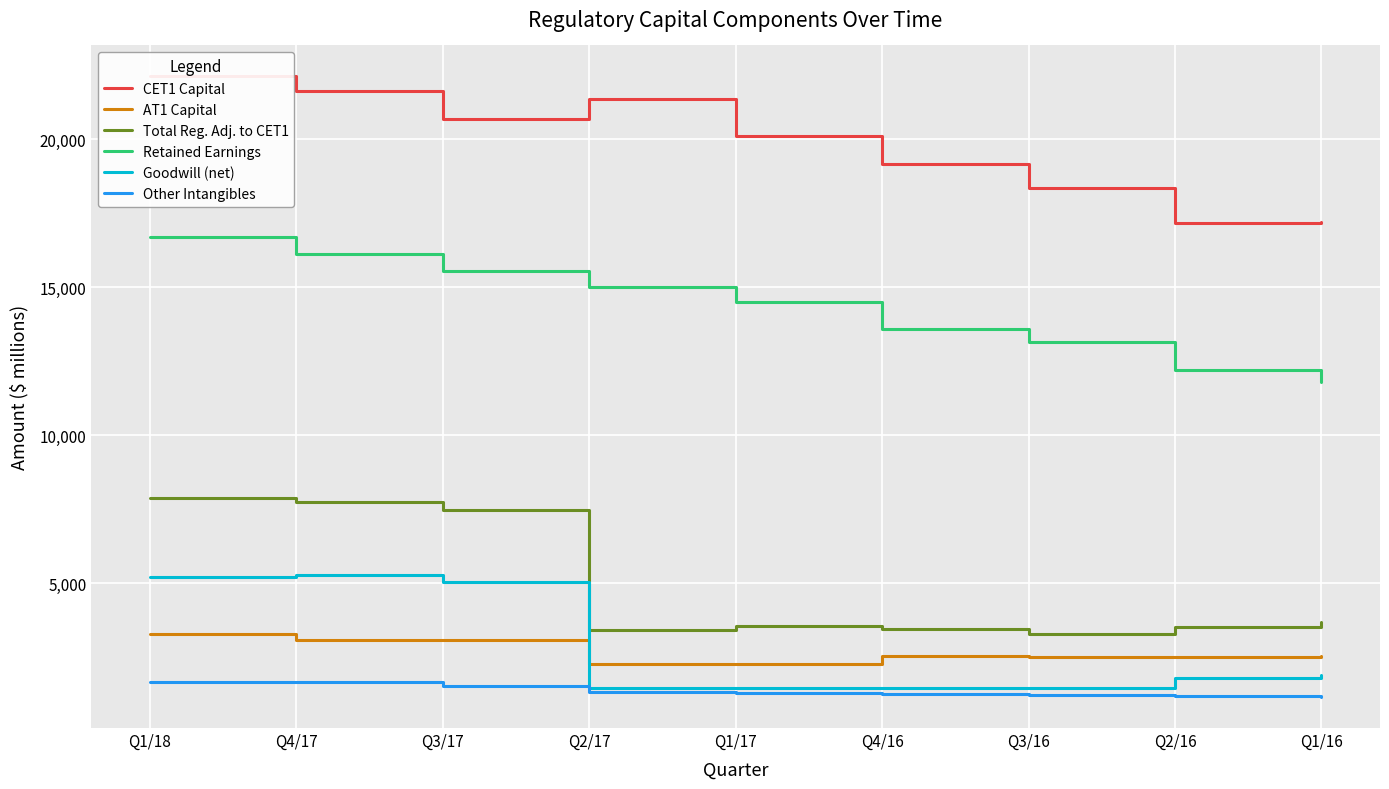

What is the average value of the Other Intangibles series?

1357